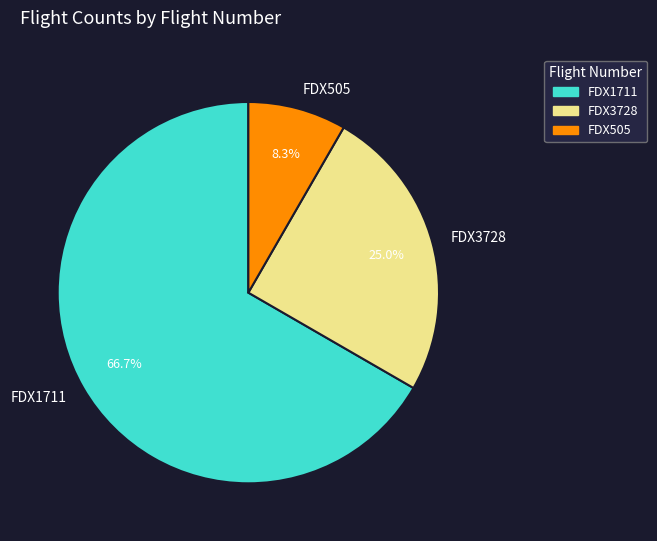

The FDX1711 slice represents 67% of the pie. True or false?

True